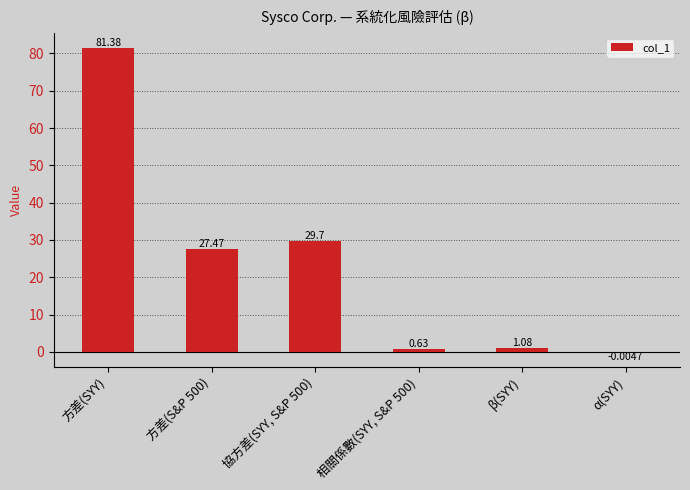

What is the sum of all values?

140.3